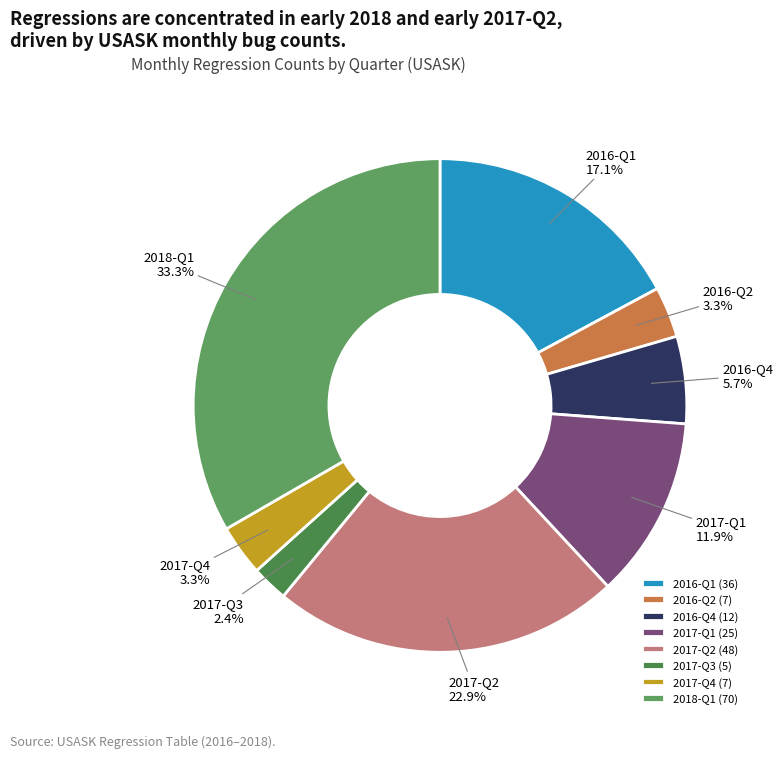

Approximately how many times larger is the value at 2017-Q4 compared to 2016-Q4?

0.6